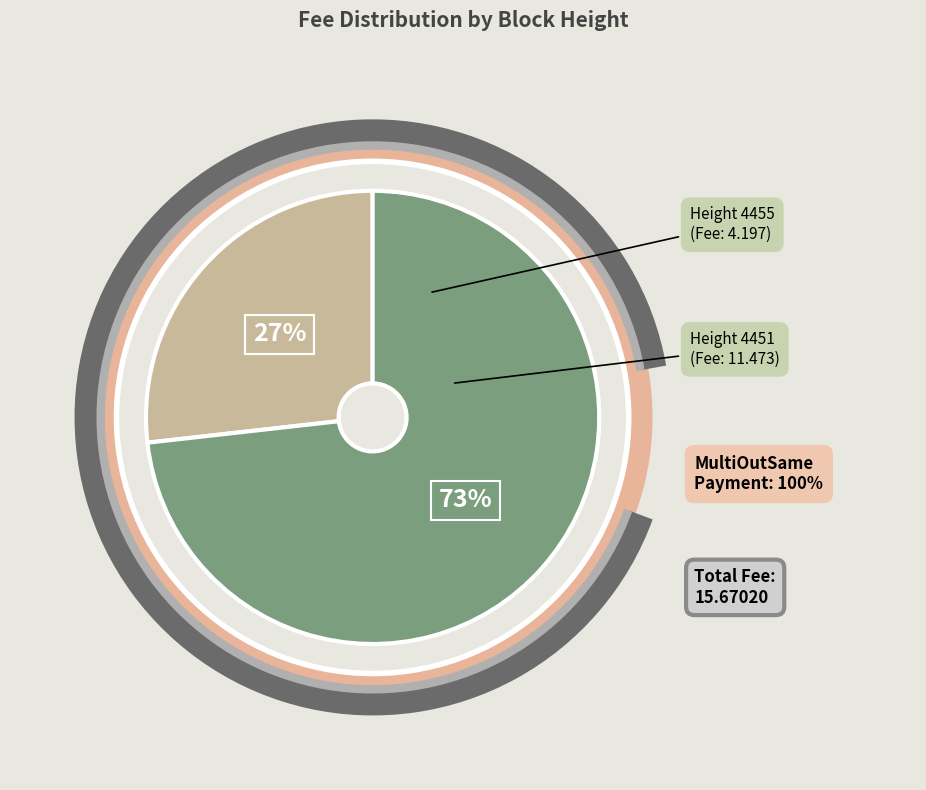

How many segments does this pie chart have?

2